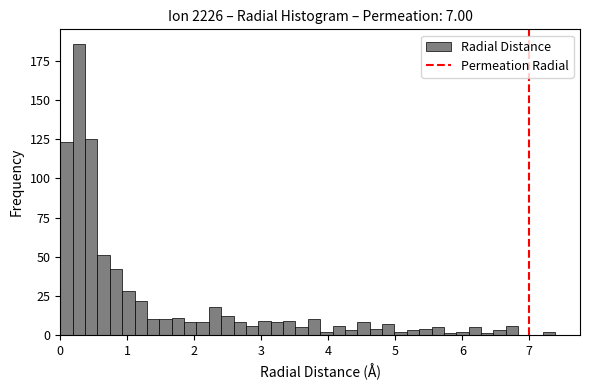

Around what value on the x-axis is the tallest bar? Give the approximate position of its centre, as read against the axis.

0.3